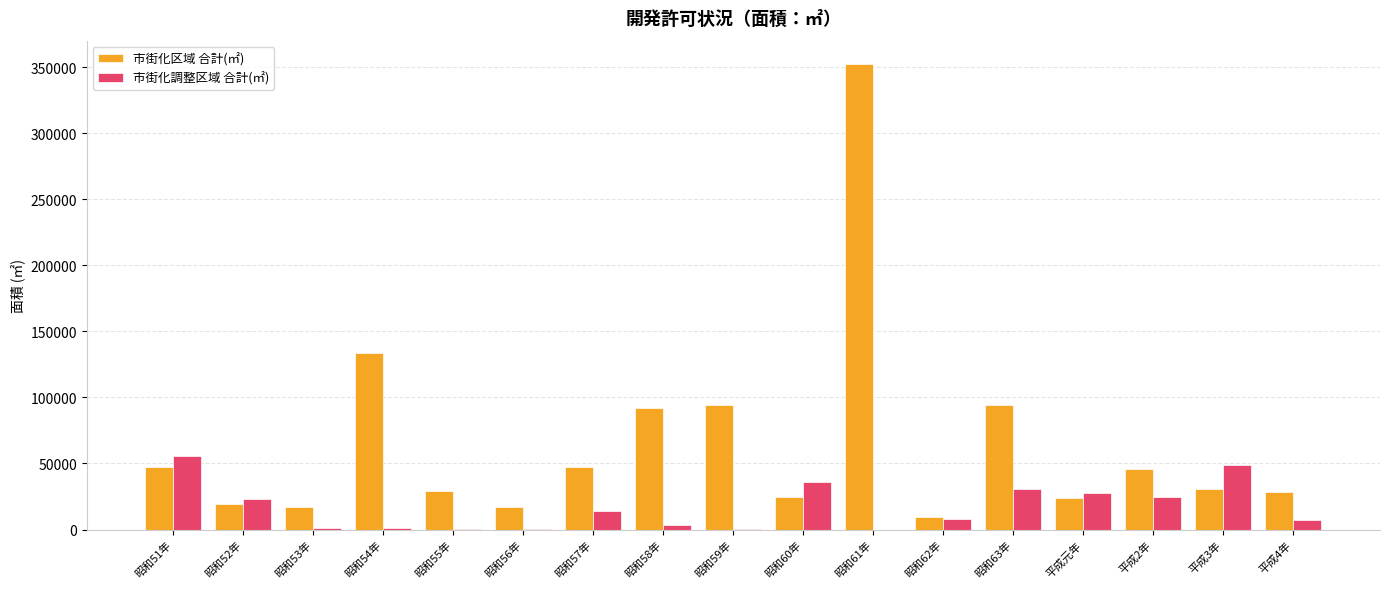

The value of 市街化調整区域 合計(㎡) at 昭和63年 is 30613. True or false?

True